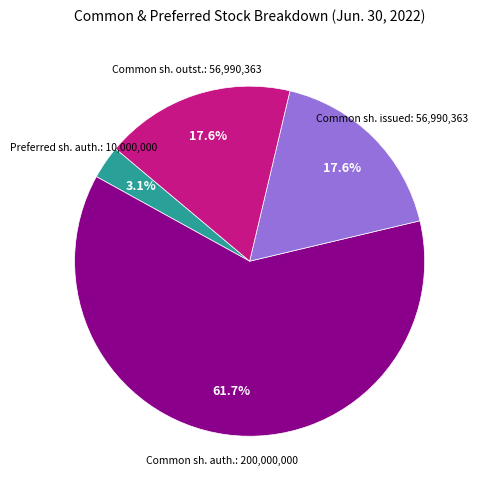

Is there a majority slice in this chart?

Yes